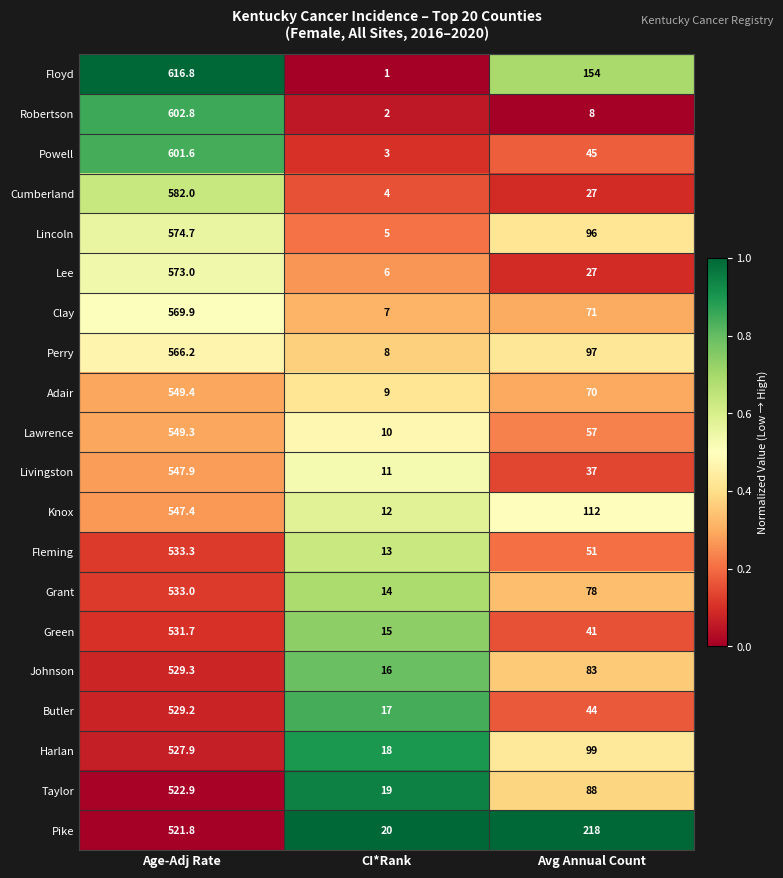

What is the smallest value displayed?

1.0